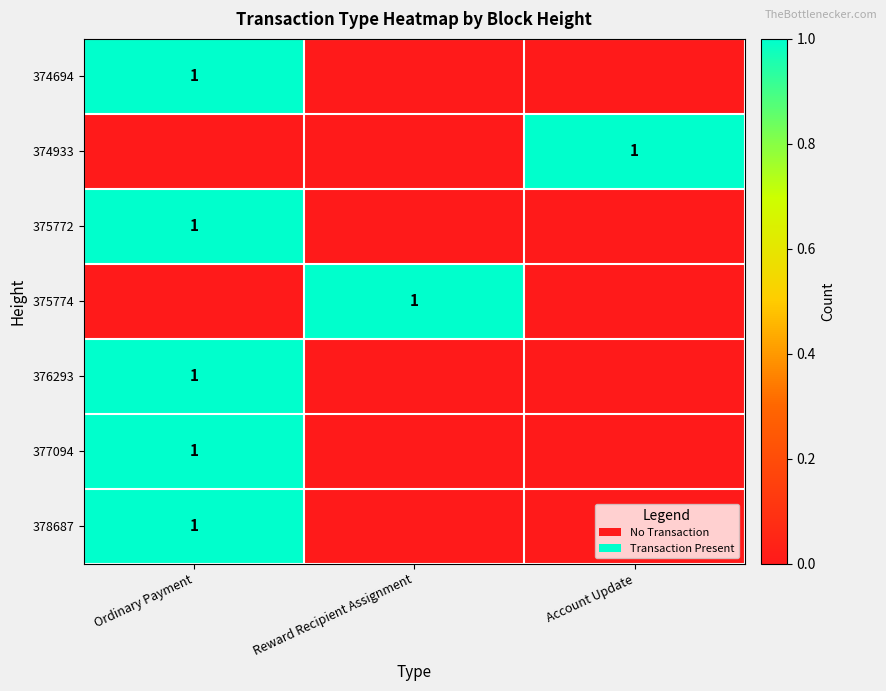

Is it true that 375772 equals 1 at Ordinary Payment?

True